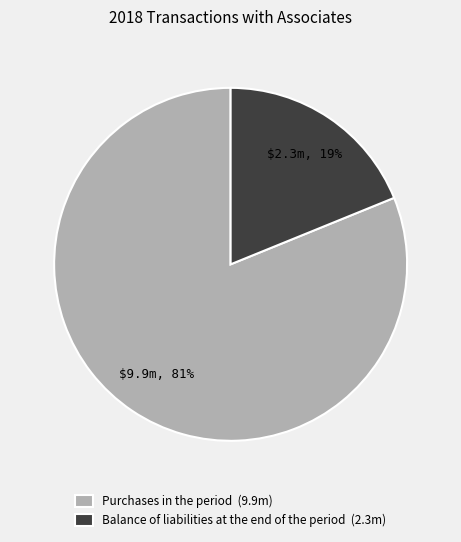

To the nearest percent, what percentage of the pie is Balance of liabilities at the end of the period?

19%